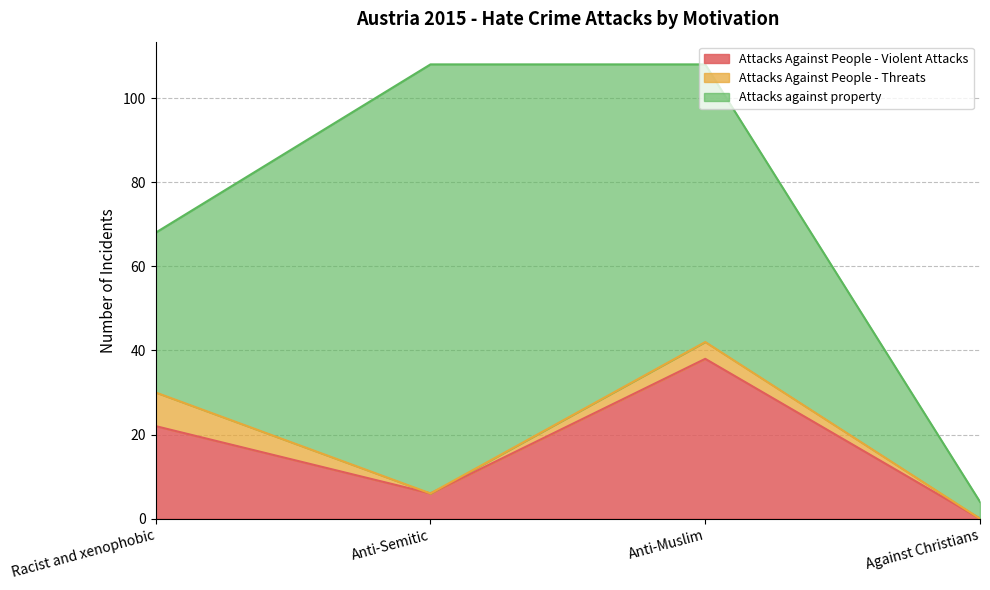

List the series in order of their overall mean, highest first.

Attacks against property, Attacks Against People - Violent Attacks, Attacks Against People - Threats